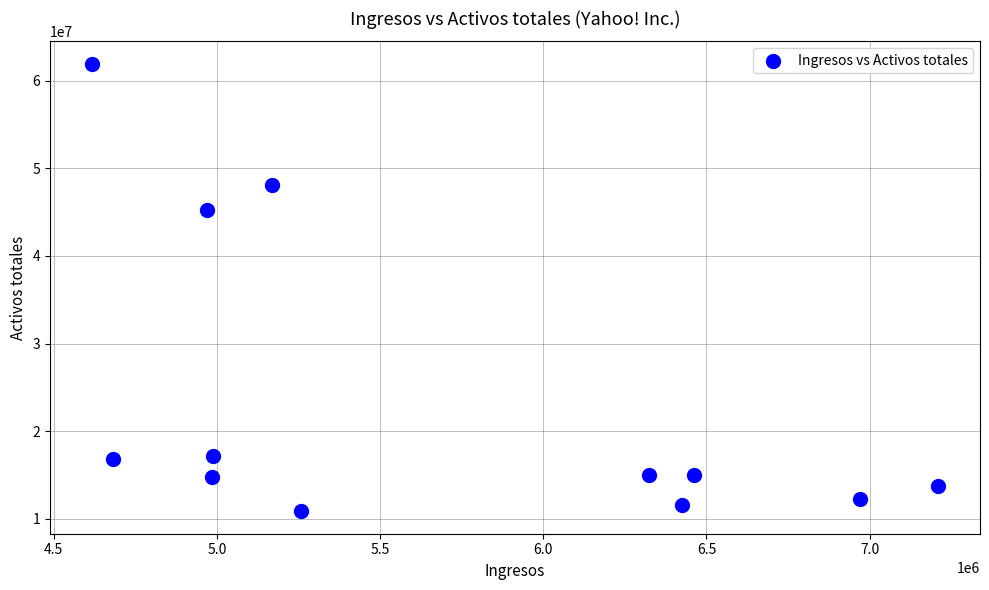

What Y value in the scatter plot is closest to 36396089?

45203966